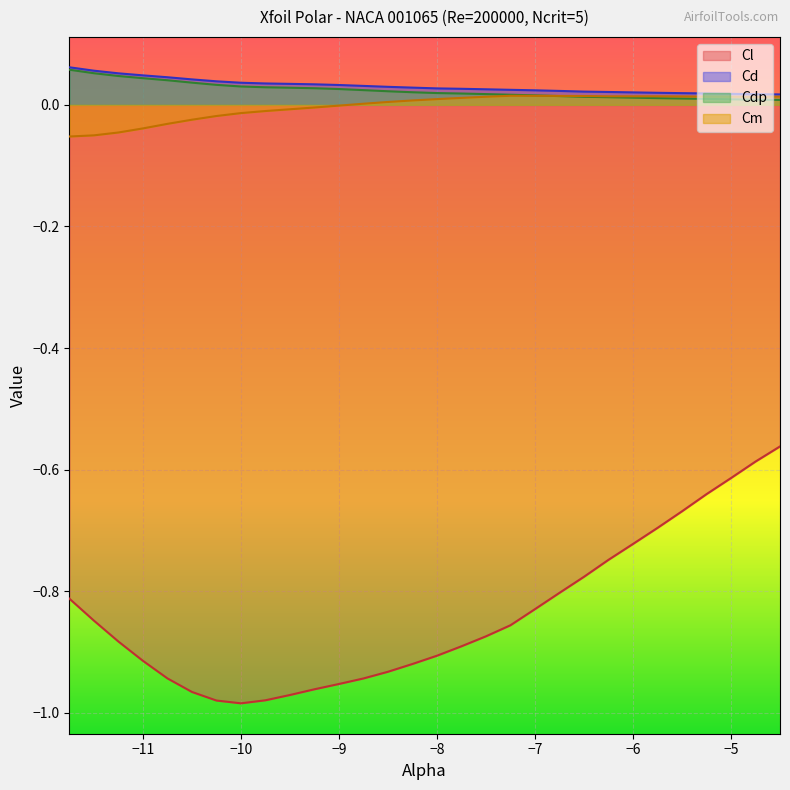

Rank the series at -7.5 from lowest to highest value.

Cl, Cm, Cdp, Cd